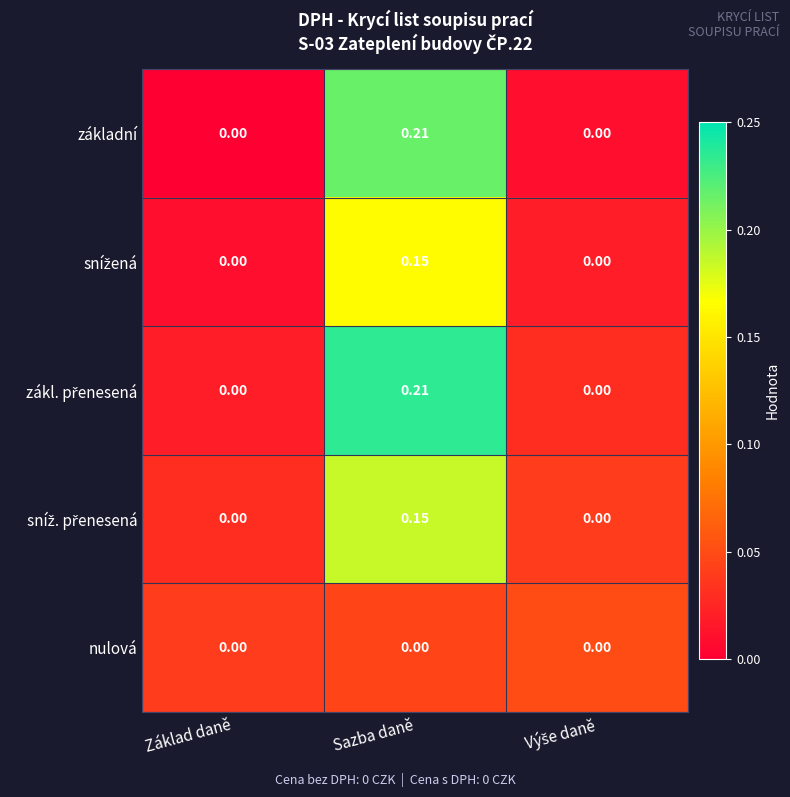

Which category has the highest value across all series?

Sazba daně